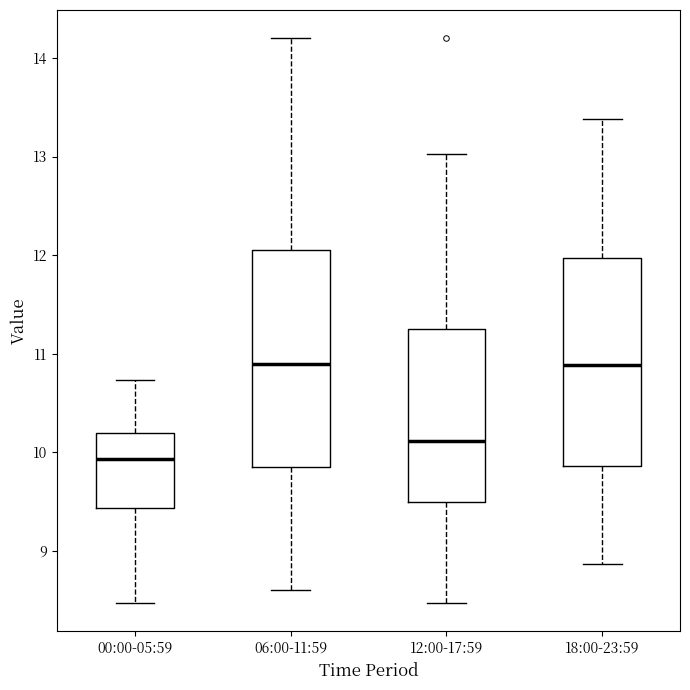

Where does the upper whisker of the box for 12:00-17:59 end on the y-axis? The values are not printed on the chart, so give them approximately, as read against the axis.

13.0